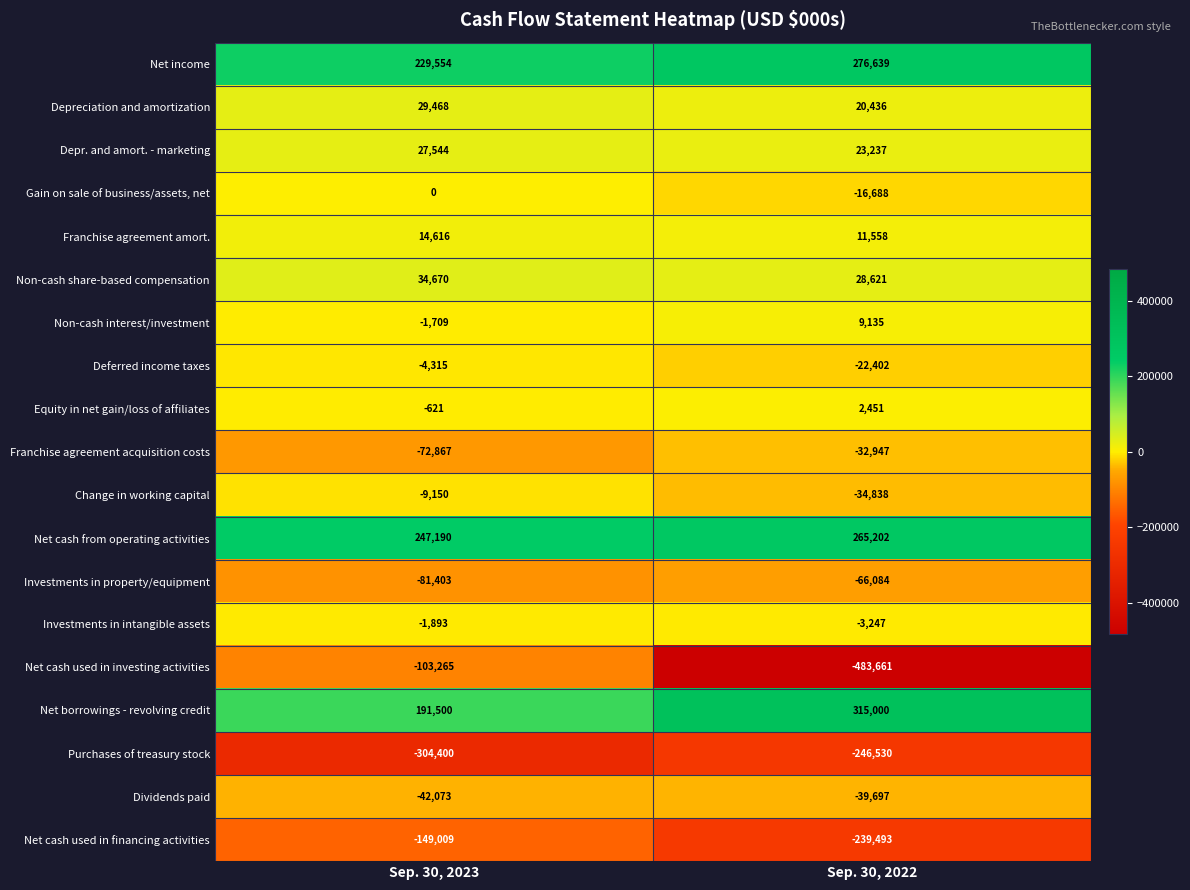

What is the sum of all Non-cash interest/investment values?

7426